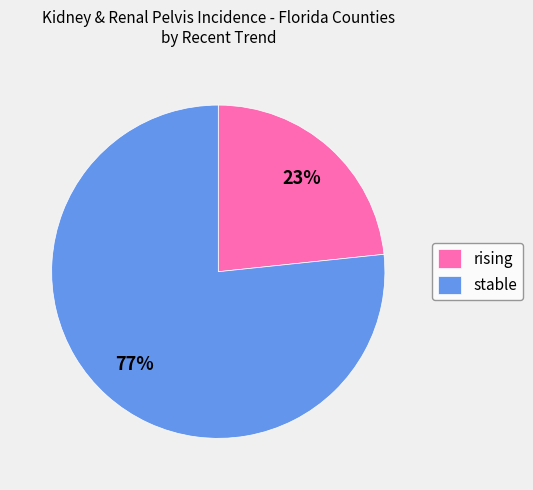

To the nearest percent, what is the average slice percentage?

50%